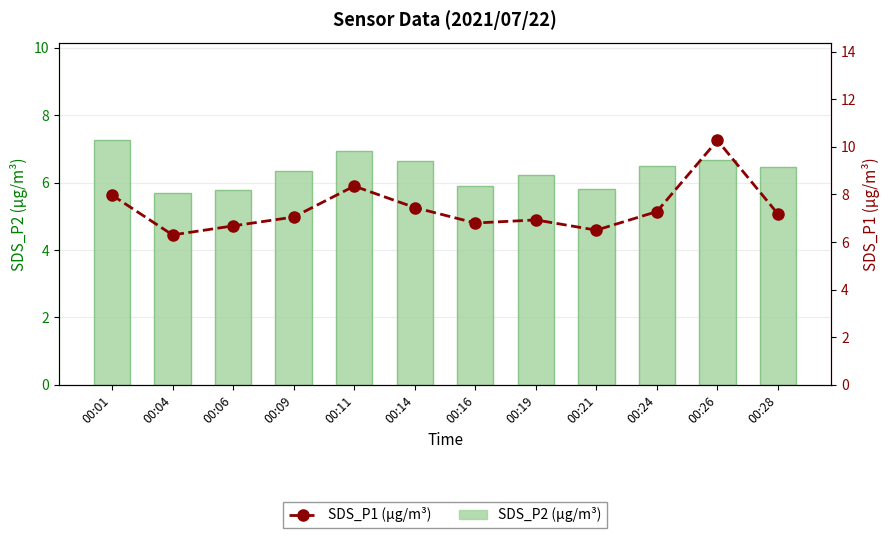

What is the sum of all SDS_P1 (µg/m³) values?

88.8